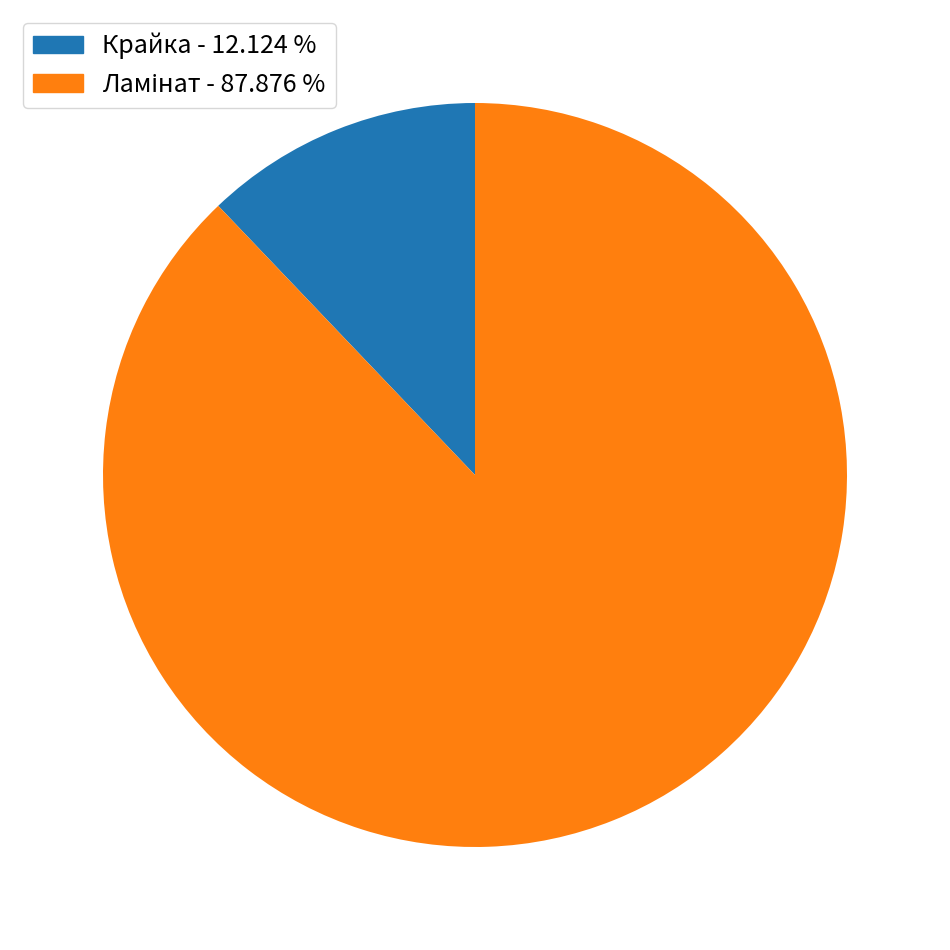

Does Крайка - 12.124 % represent more than half of the total?

No